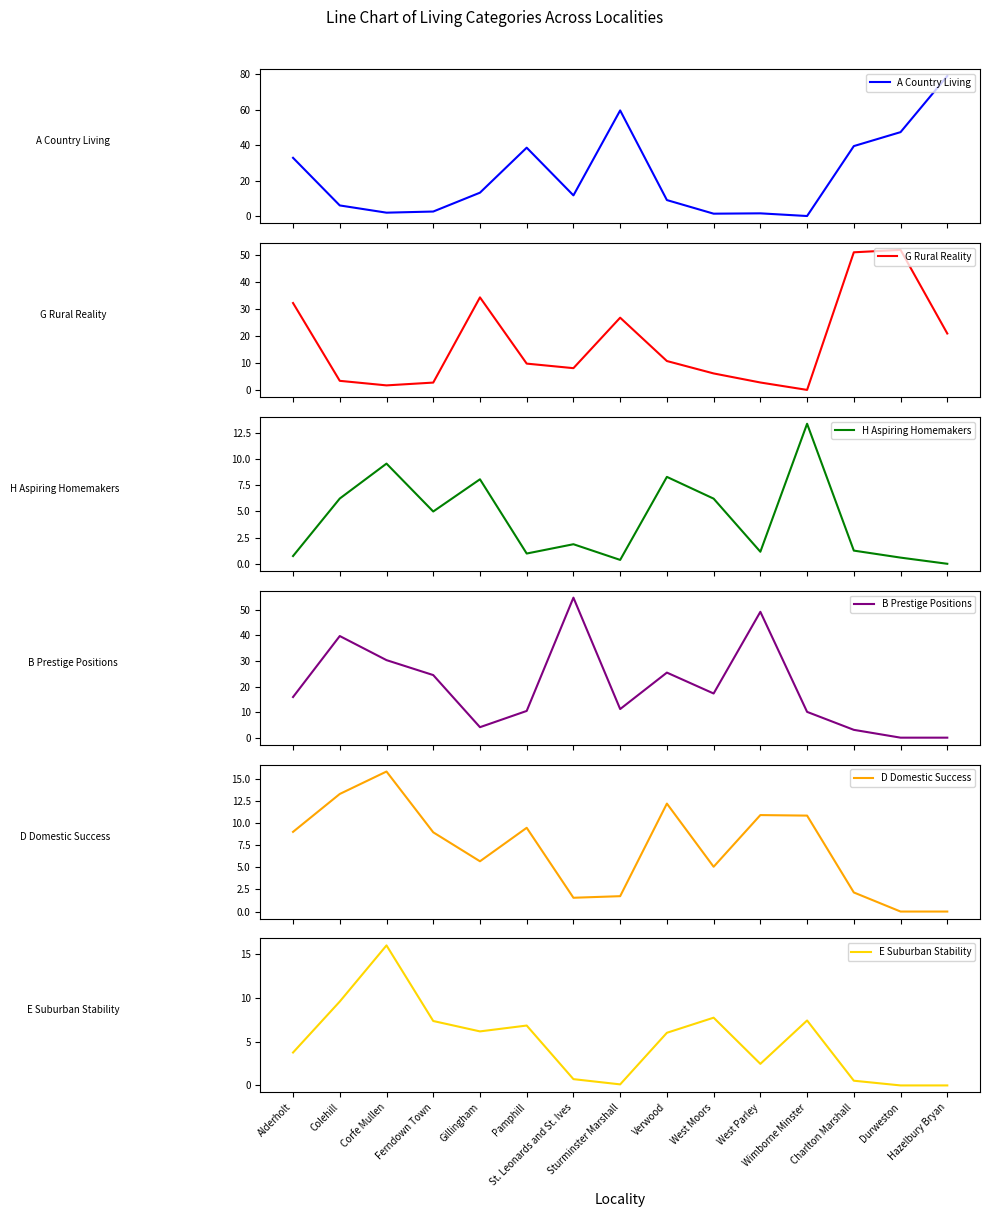

What is the sum of all G Rural Reality values?

263.3